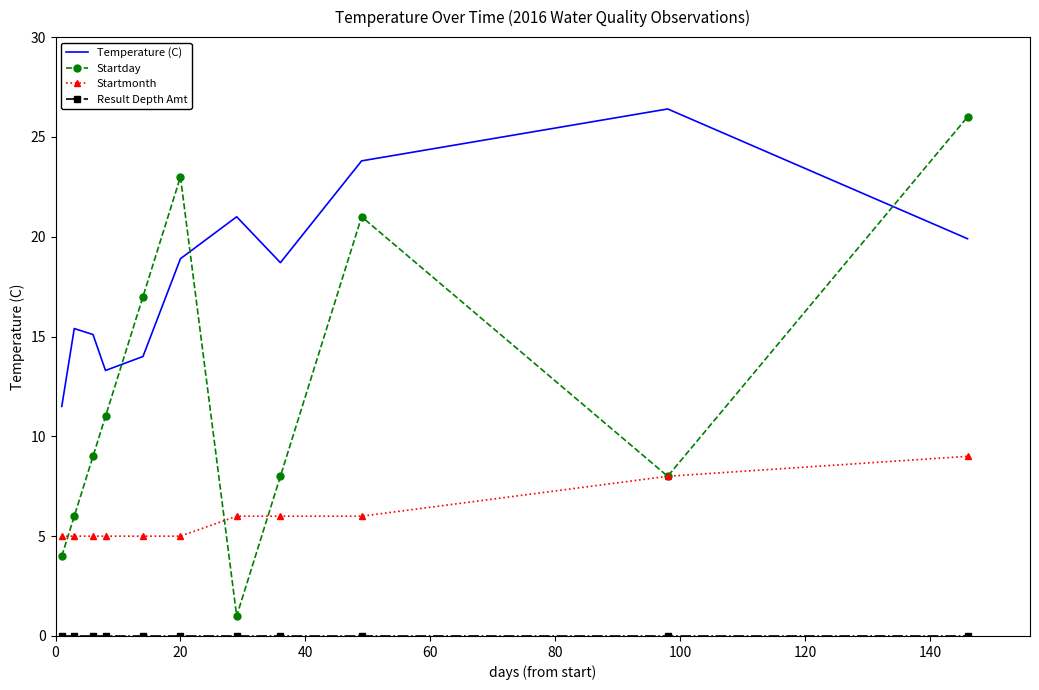

Which series has the largest total across all categories?

Temperature (C)